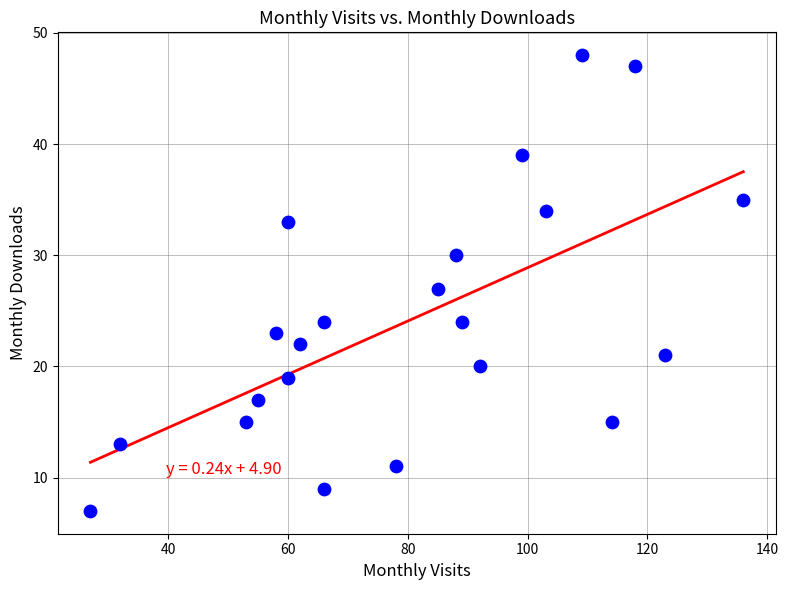

What is the range of Y values (max minus min)?

41